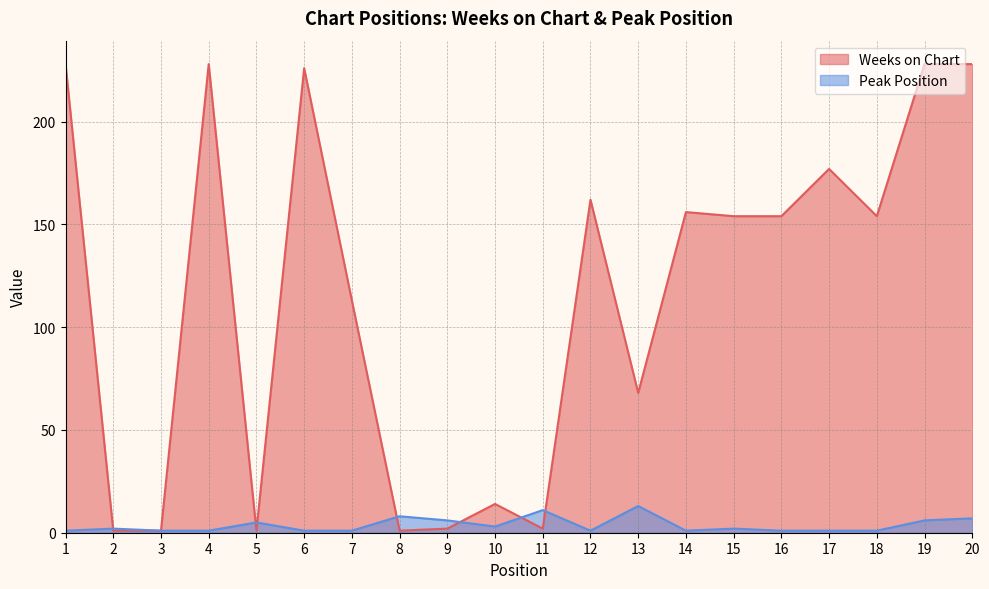

What is the smallest value displayed?

1